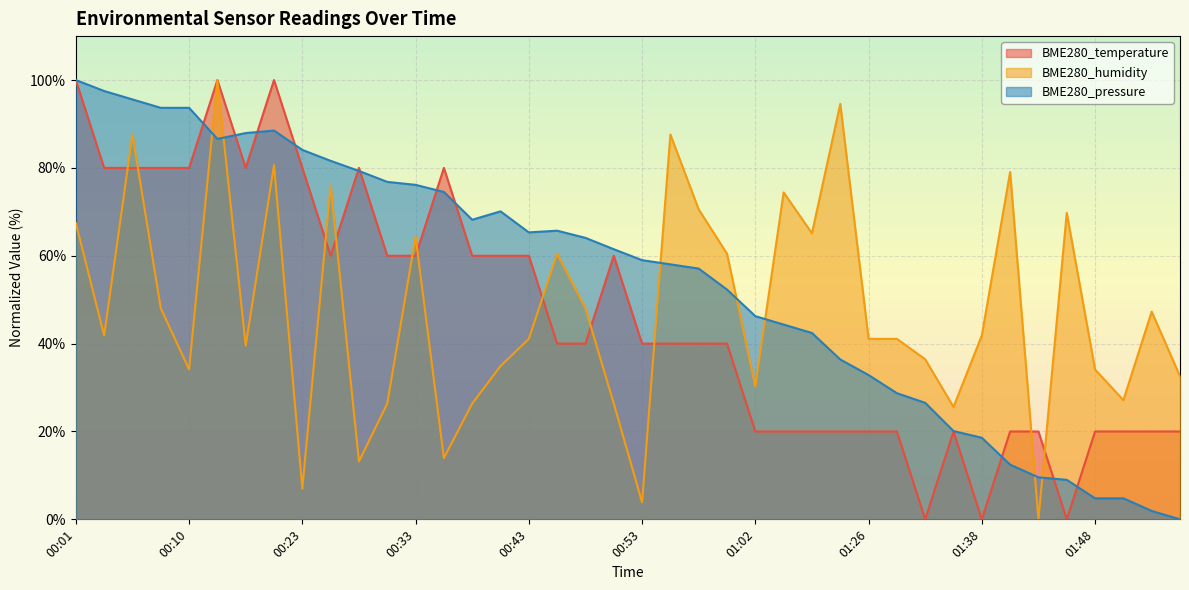

Does the chart display data point markers on the line(s)?

No